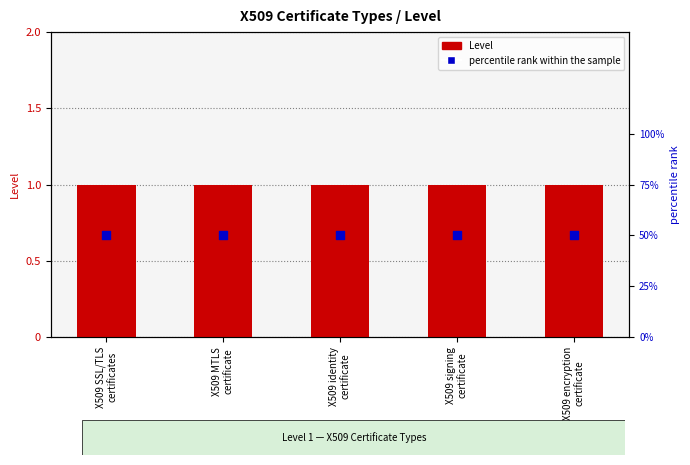

Which series has the widest spread of Y values?

Level